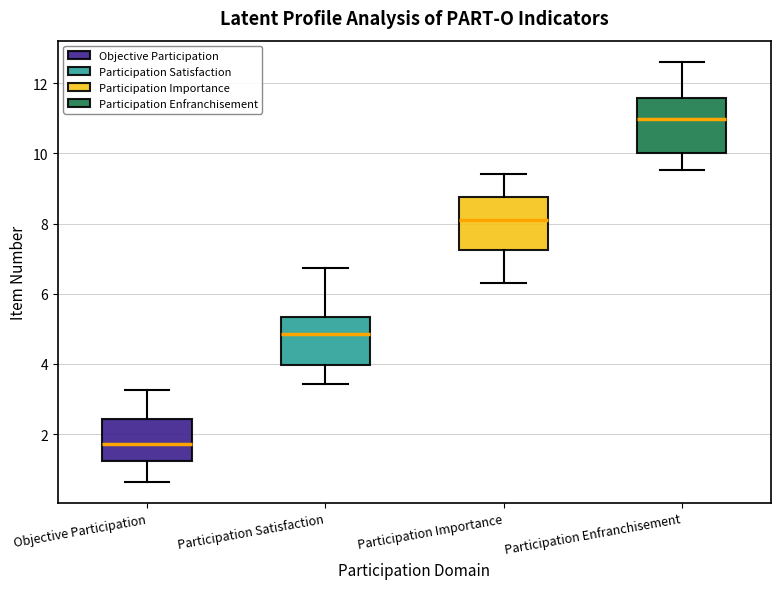

Reading left to right, read every box against the y-axis: the position of its median line, the range the box covers, and the ends of its whiskers. The values are not printed on the chart, so give them approximately, as read against the axis.

Objective Participation: median 1.8, box 1.2 to 2.4, whiskers 0.6 to 3.2
Participation Satisfaction: median 4.8, box 4.0 to 5.4, whiskers 3.4 to 6.8
Participation Importance: median 8.0, box 7.2 to 8.8, whiskers 6.2 to 9.4
Participation Enfranchisement: median 11.0, box 10.0 to 11.6, whiskers 9.6 to 12.6